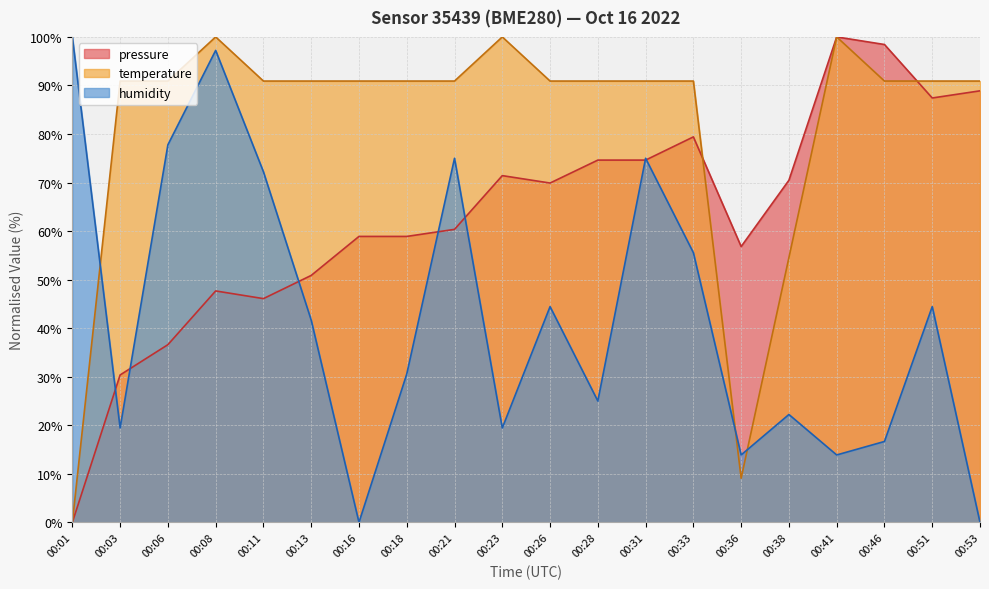

How many lines are shown in the chart?

3